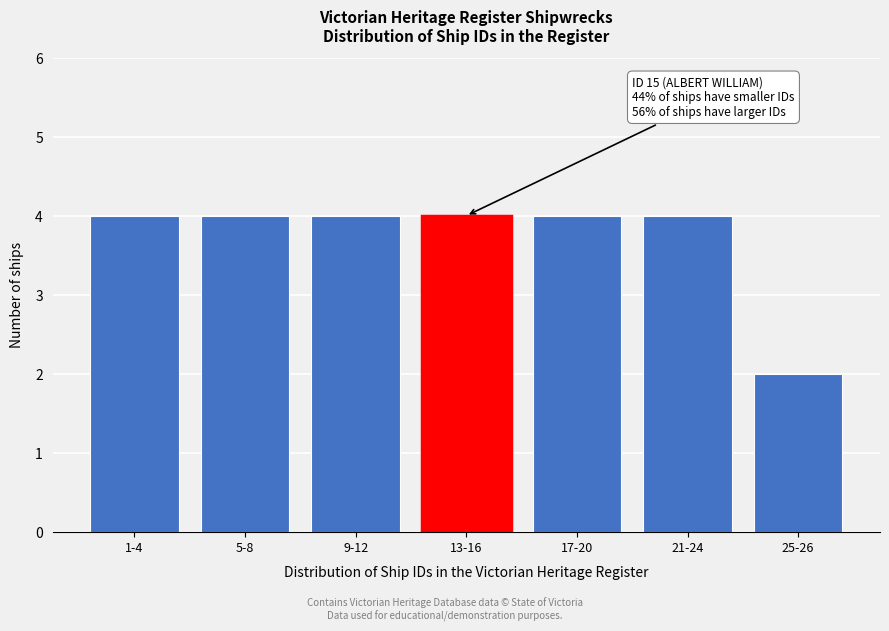

Reading left to right, what are all the values shown in this chart?

4	4	4	4	4	4	2